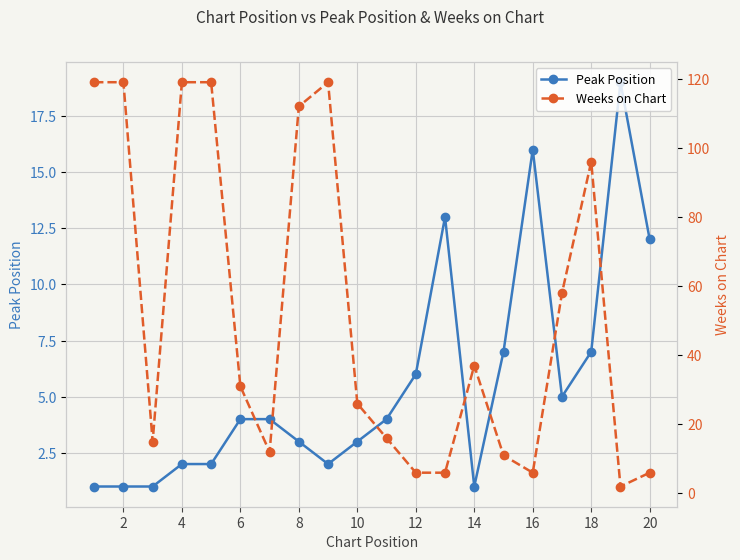

At 2, list the series in order from smallest to largest.

Peak Position, Weeks on Chart